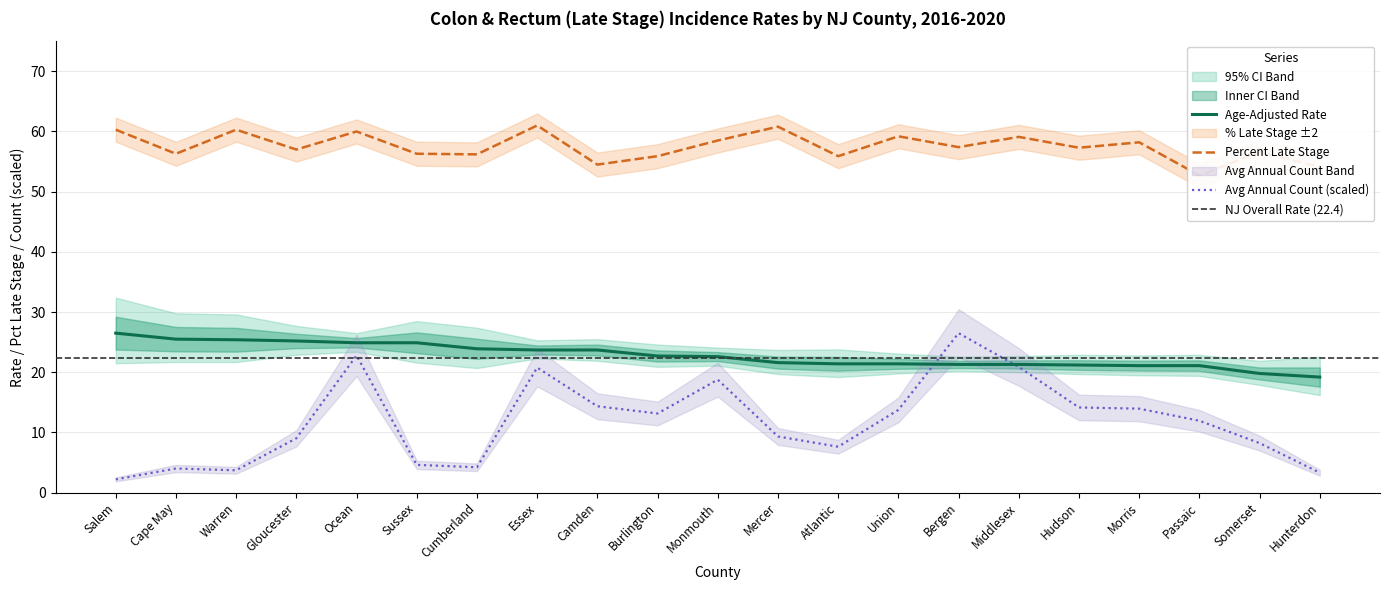

Reading right to left, transcribe all the data shown in this chart.

Age-Adjusted Rate: 19.2	19.8	21.1	21.1	21.2	21.3	21.3	21.4	21.4	21.6	22.6	22.7	23.7	23.7	23.9	24.9	24.9	25.2	25.4	25.5	26.5
Percent Late Stage: 54.1	56.6	52.7	58.2	57.3	59.1	57.4	59.2	55.9	60.8	58.5	55.9	54.5	61.0	56.2	56.3	60.0	57.0	60.3	56.3	60.3
Avg Annual Count: 3.3	8.2	11.9	14.0	14.2	20.9	26.5	13.8	7.6	9.3	18.8	13.1	14.4	20.8	4.2	4.6	22.8	9.0	3.7	4.0	2.2